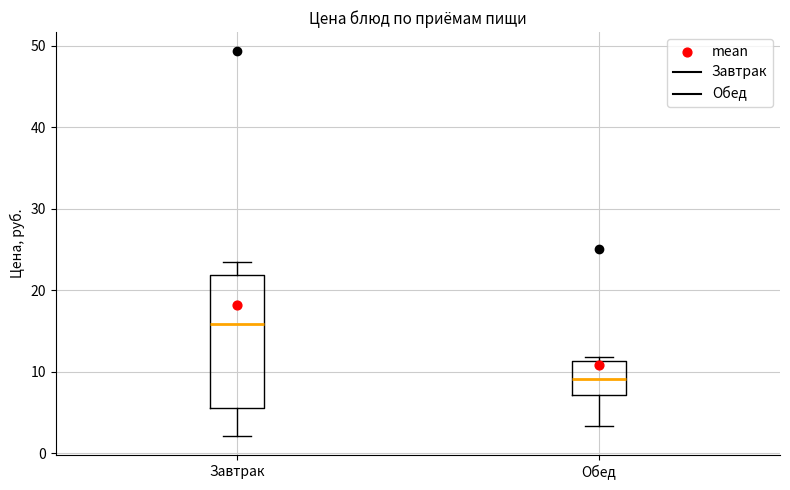

Which box is the tallest, from its lower edge to its upper edge?

Завтрак